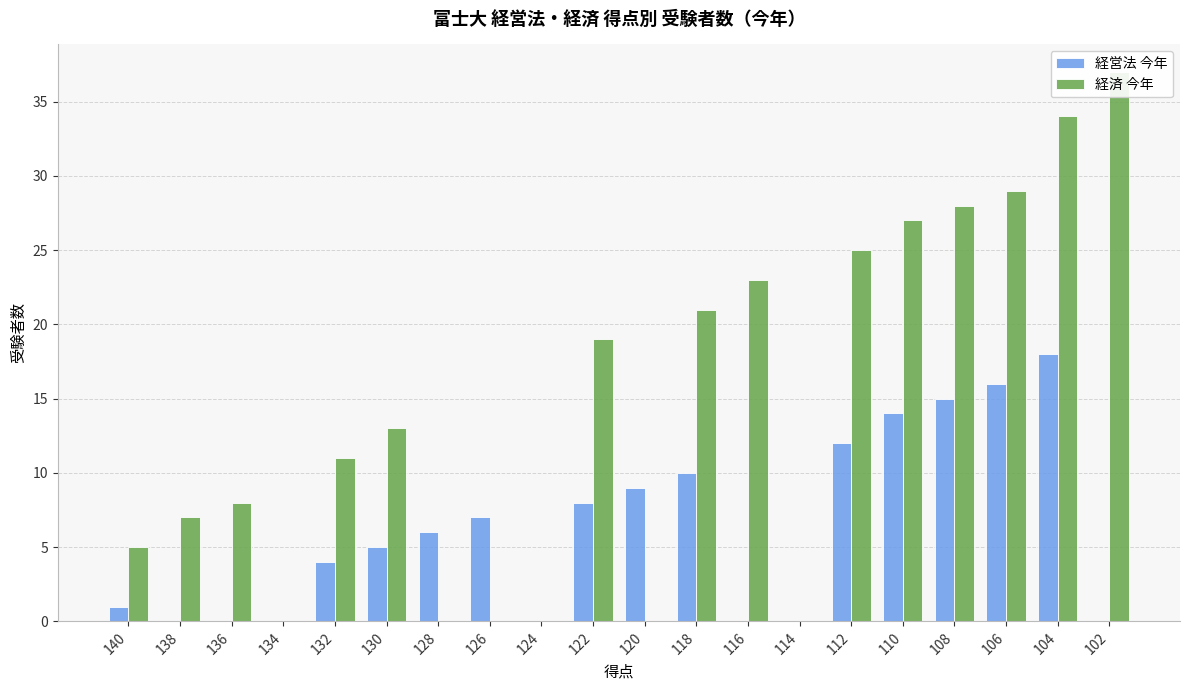

List the series in order of their overall mean, lowest first.

経営法 今年, 経済 今年